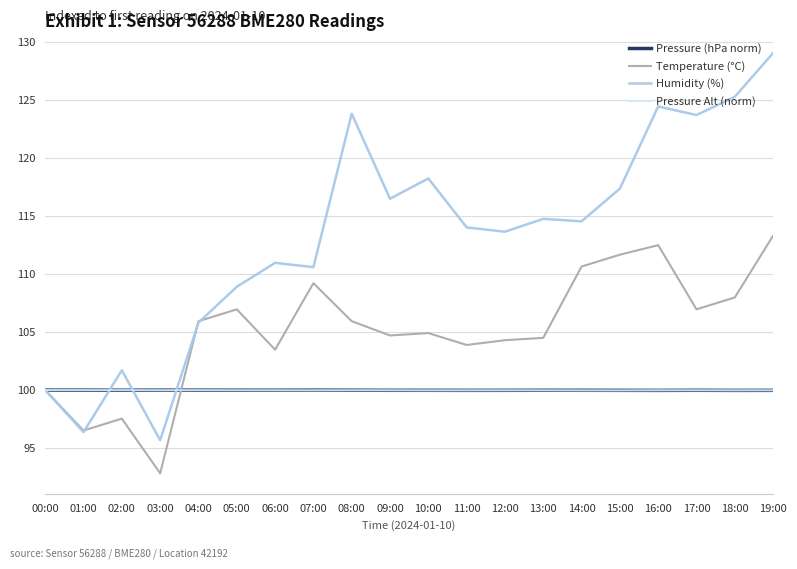

Count the number of data series in this chart.

4